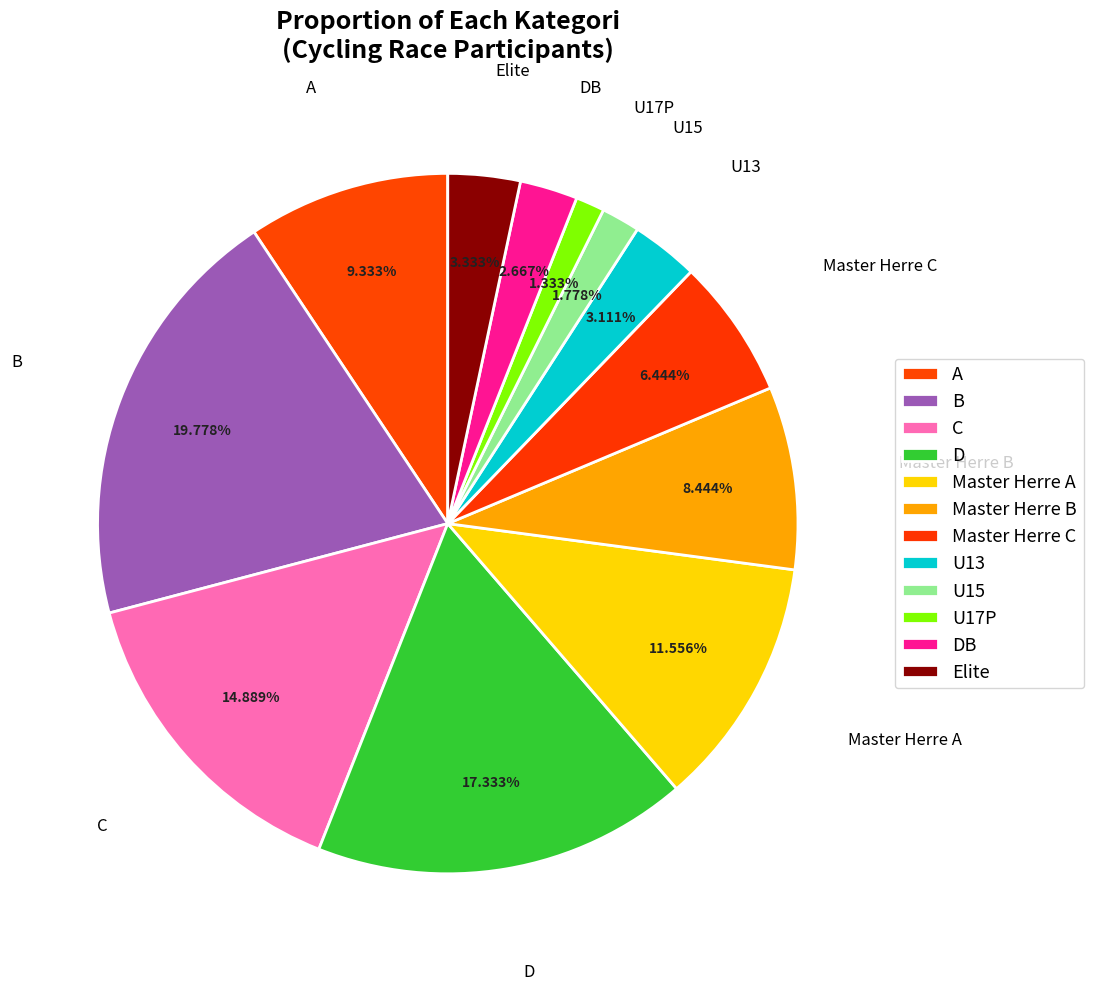

Which slice is the largest?

B